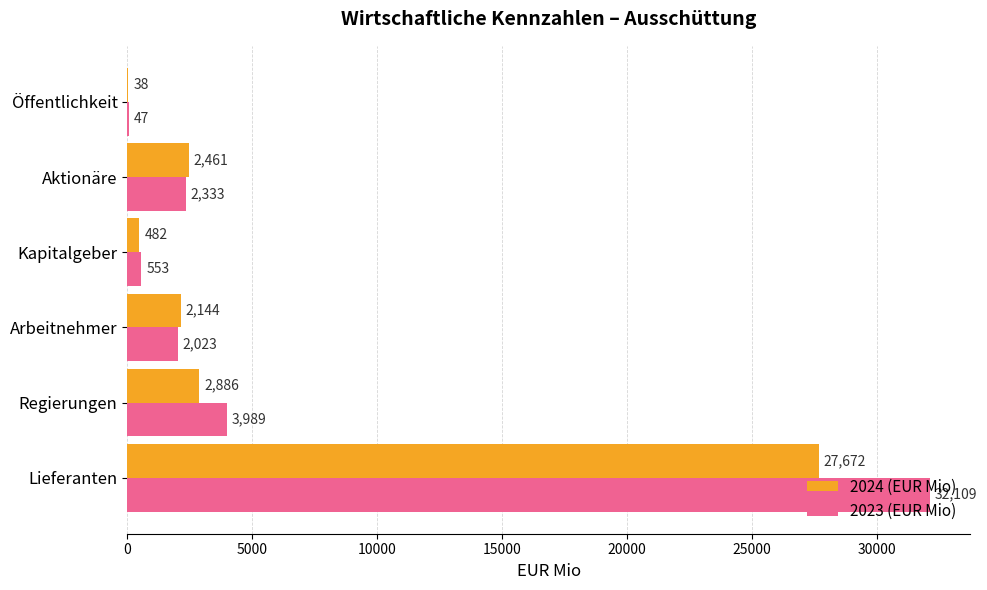

What is the sum of the 2024 (EUR Mio) values at Regierungen and Aktionäre?

5347